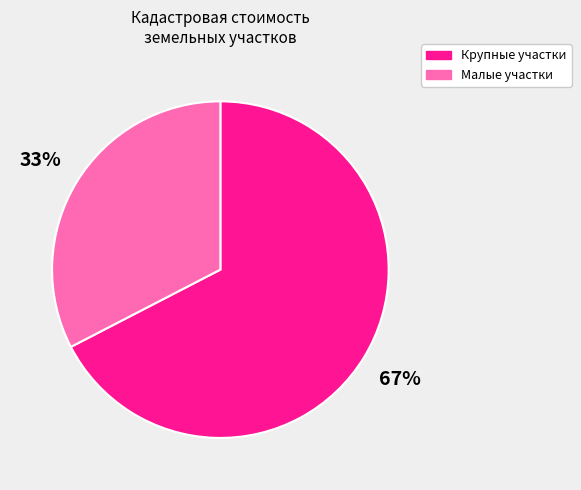

Count the number of slices in the pie.

2